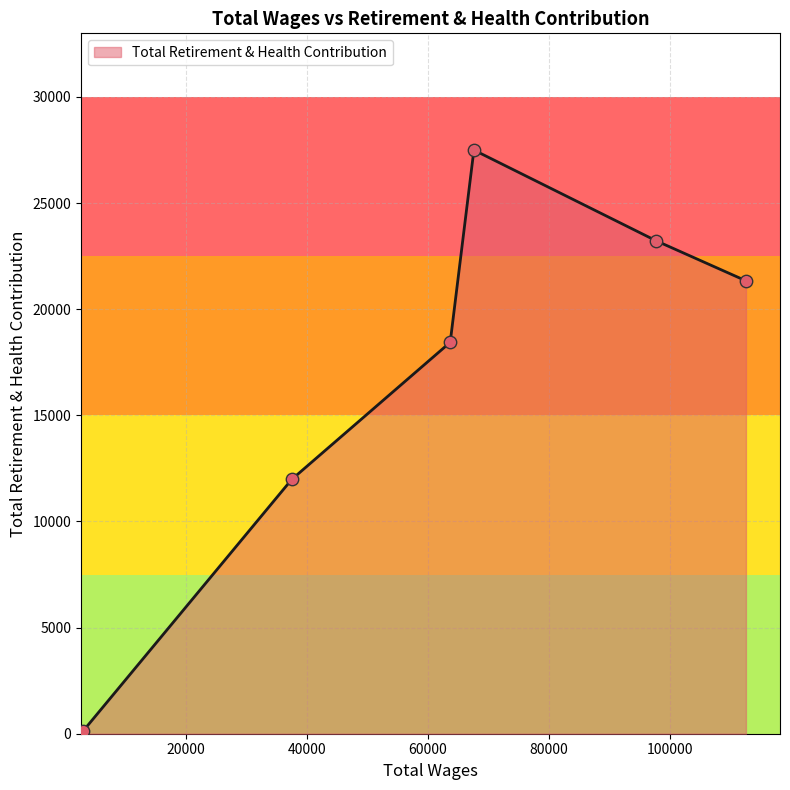

What is the difference between the maximum and minimum values?

27382